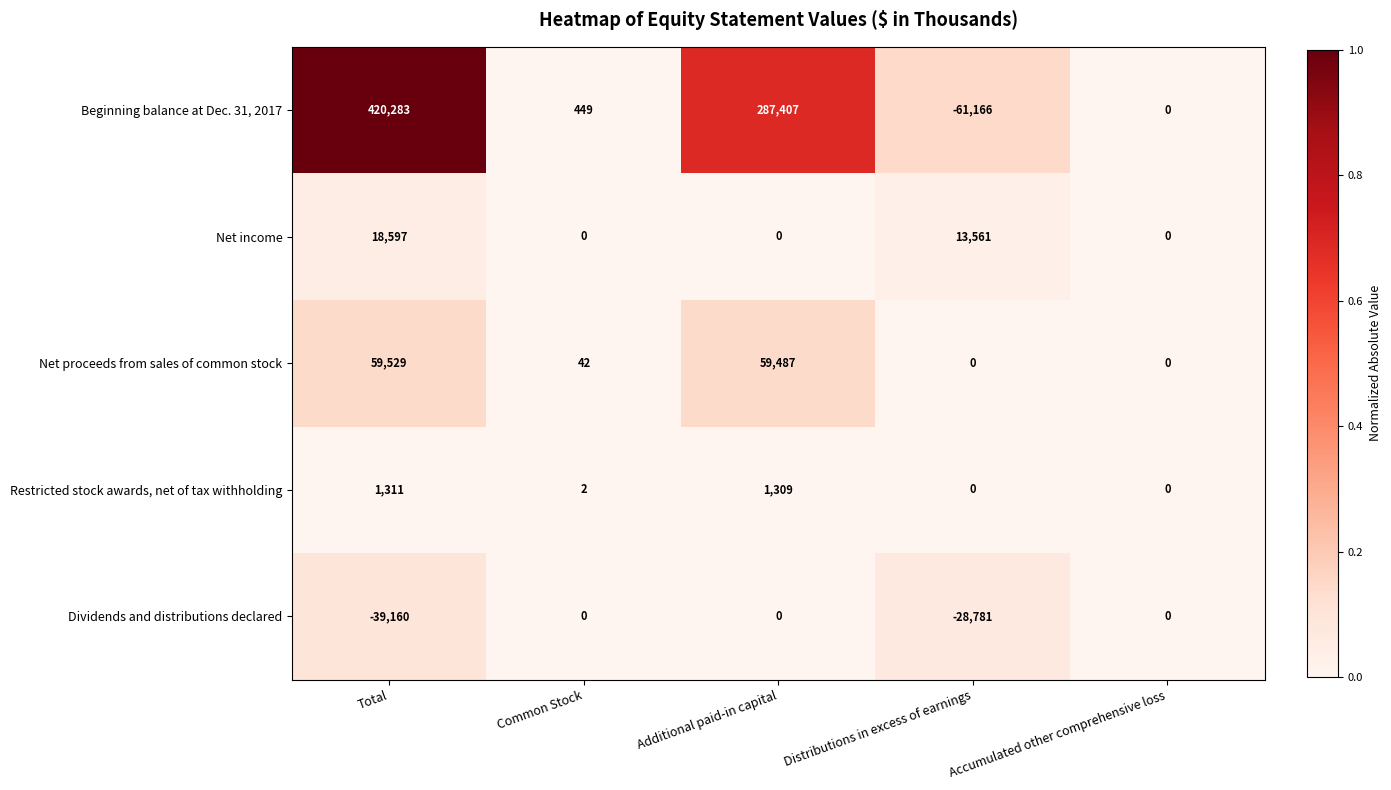

How many Net income values are between 0 and 13561?

4